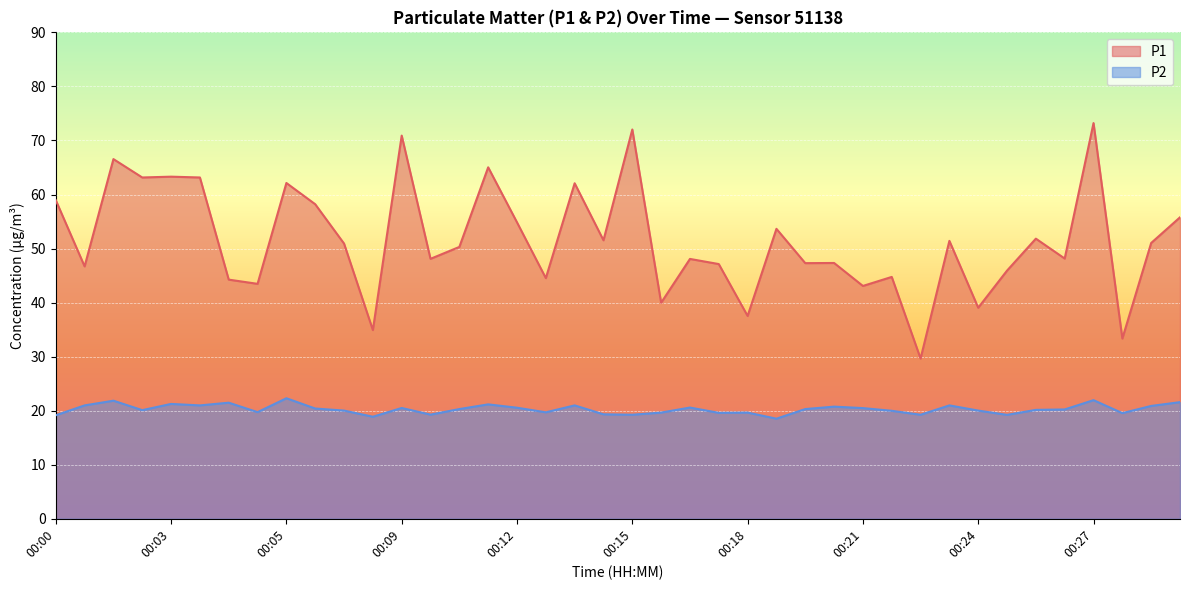

List the series in order of their peak value, lowest first.

P2, P1